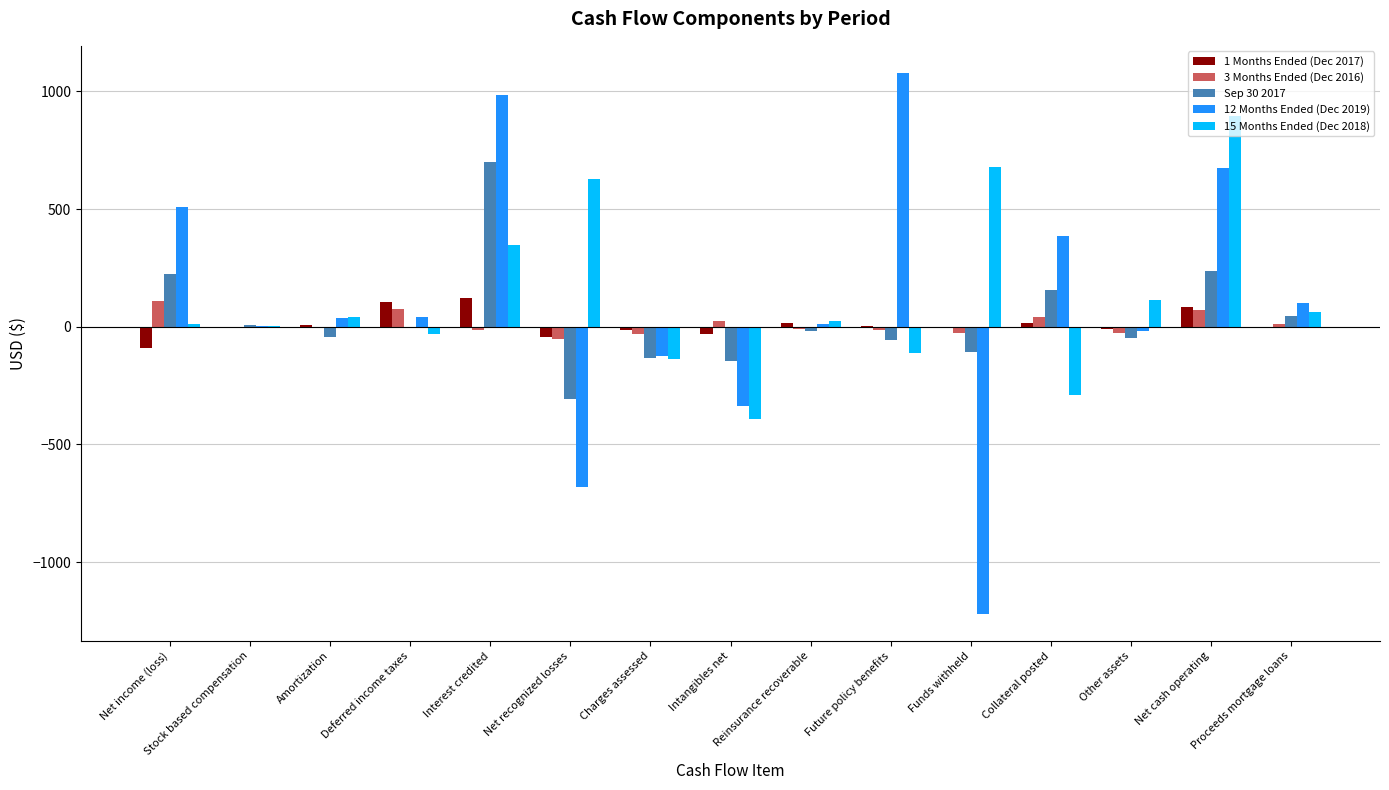

Is the value of 1 Months Ended (Dec 2017) at Net cash operating greater than the value of 12 Months Ended (Dec 2019) at Interest credited?

No